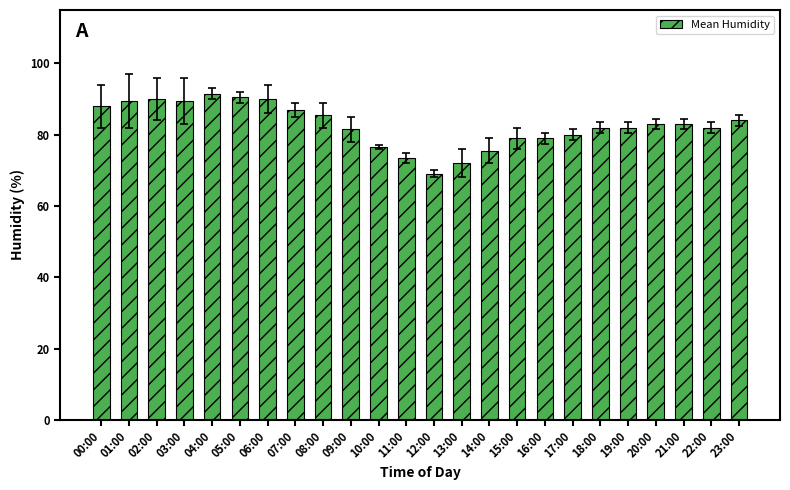

Reading left to right, transcribe all the data shown in this chart.

88.0	89.5	90.0	89.5	91.5	90.5	90.0	87.0	85.5	81.5	76.5	73.5	69.0	72.0	75.5	79.0	79.0	80.0	82.0	82.0	83.0	83.0	82.0	84.0